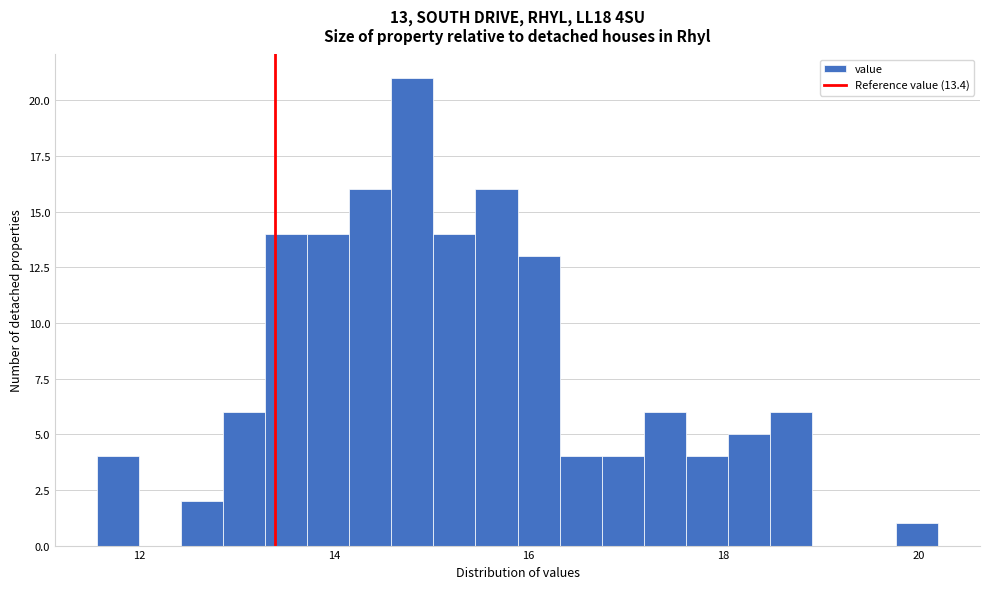

Read against the x-axis, roughly where is the centre of the tallest bar?

14.8